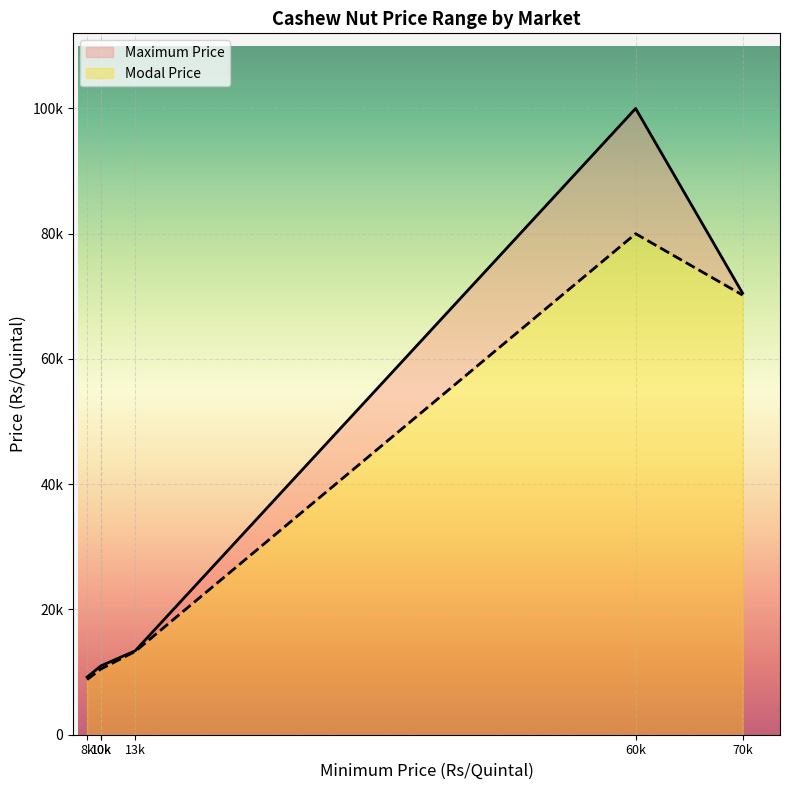

Is the value of Modal Price at 70000 greater than the value of Maximum Price at 10000?

Yes